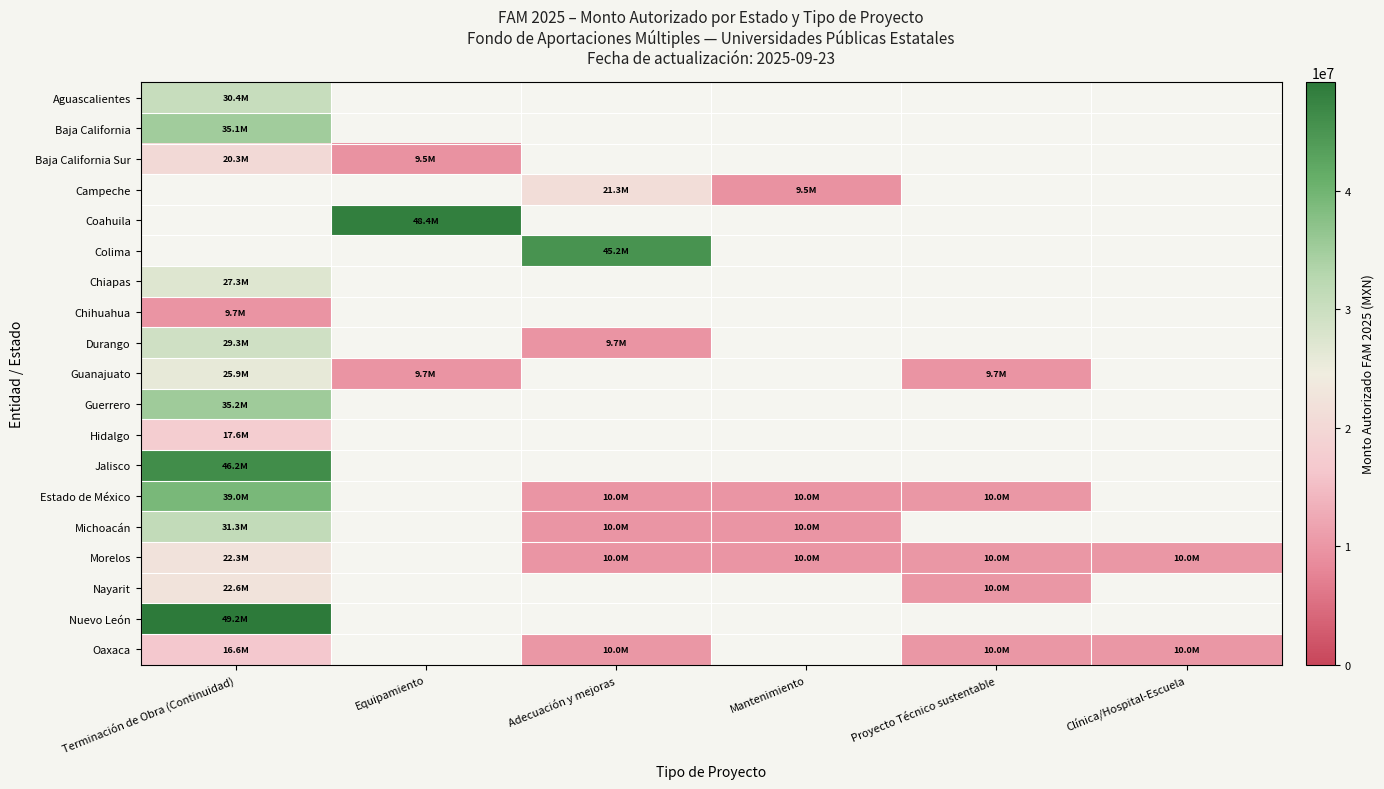

At how many categories does at least one series exceed 41555946?

3